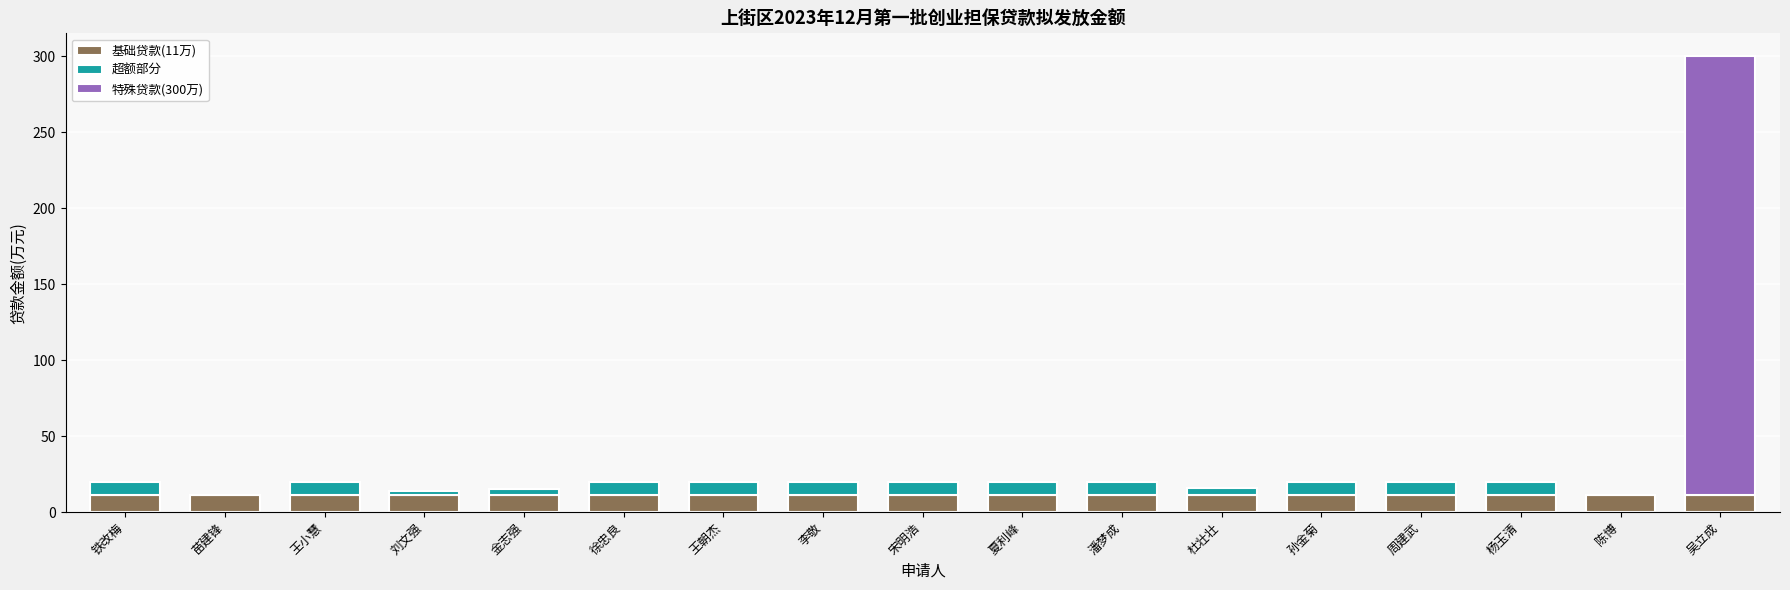

What is the difference between the highest and lowest values at 孙金菊?

2